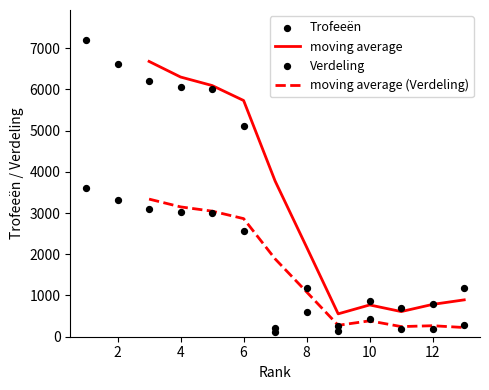

What is the total value across all series at 1?

10804